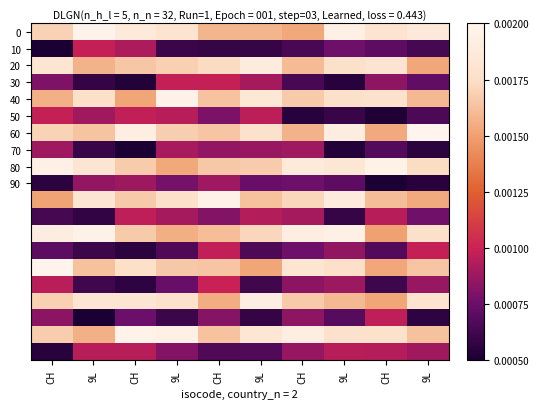

Between 9L and 9L, which is larger?

9L